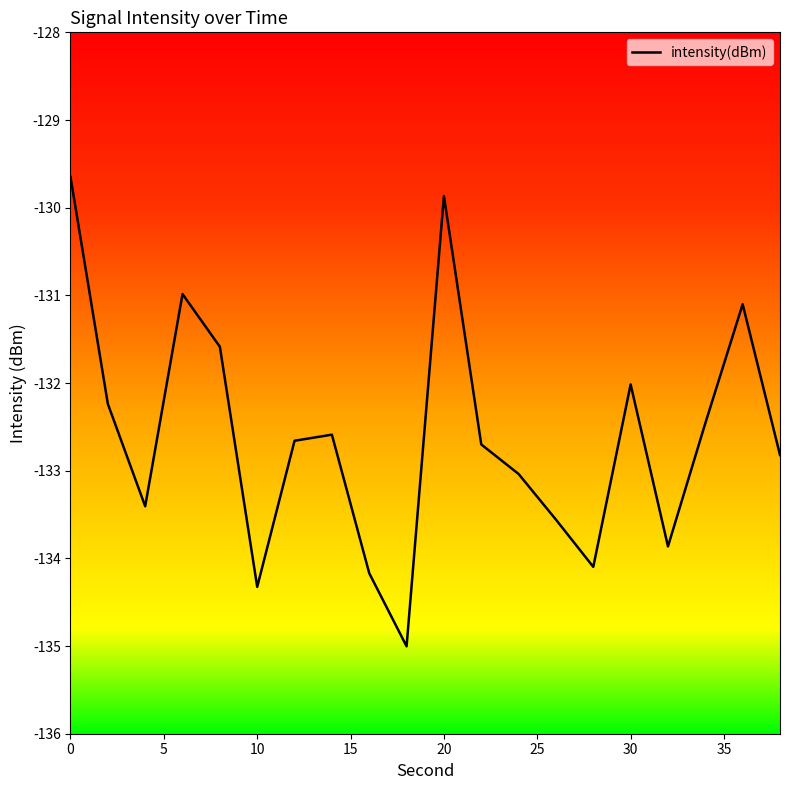

What is the greatest value displayed?

-129.6